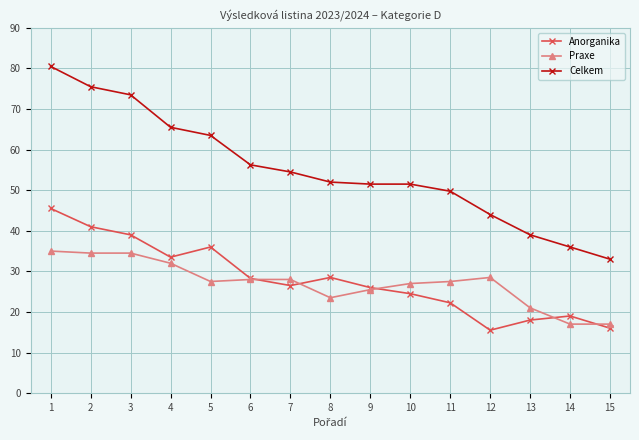

How many data points does each series have?

15